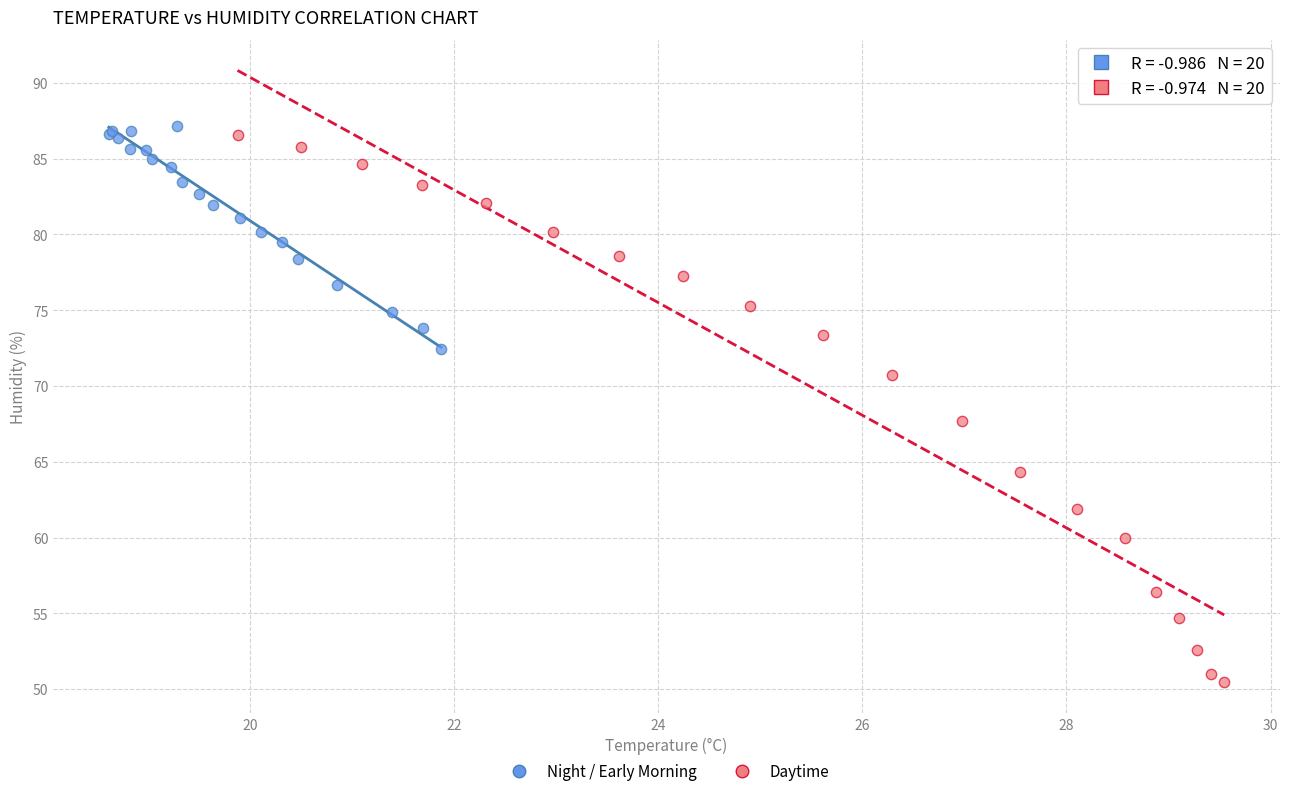

Which series has the widest spread of Y values?

Daytime